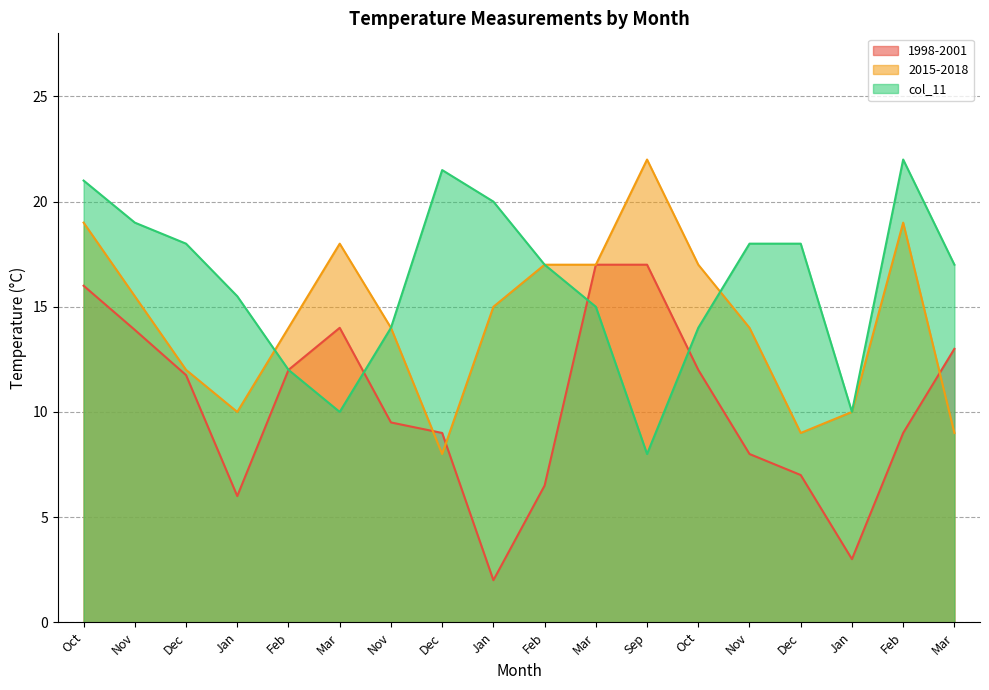

Reading right to left, what are all the values shown in this chart?

1998-2001: 13.0	9.0	3.0	7.0	8.0	12.0	17.0	17.0	6.5	2.0	9.0	9.5	14.0	12.0	6.0	11.8	13.9	16.0
2015-2018: 9.0	19.0	10.0	9.0	14.0	17.0	22.0	17.0	17.0	15.0	8.0	14.0	18.0	14.0	10.0	12.0	15.5	19.0
col_11: 17.0	22.0	10.0	18.0	18.0	14.0	8.0	15.0	17.0	20.0	21.5	14.0	10.0	12.0	15.5	18.0	19.0	21.0